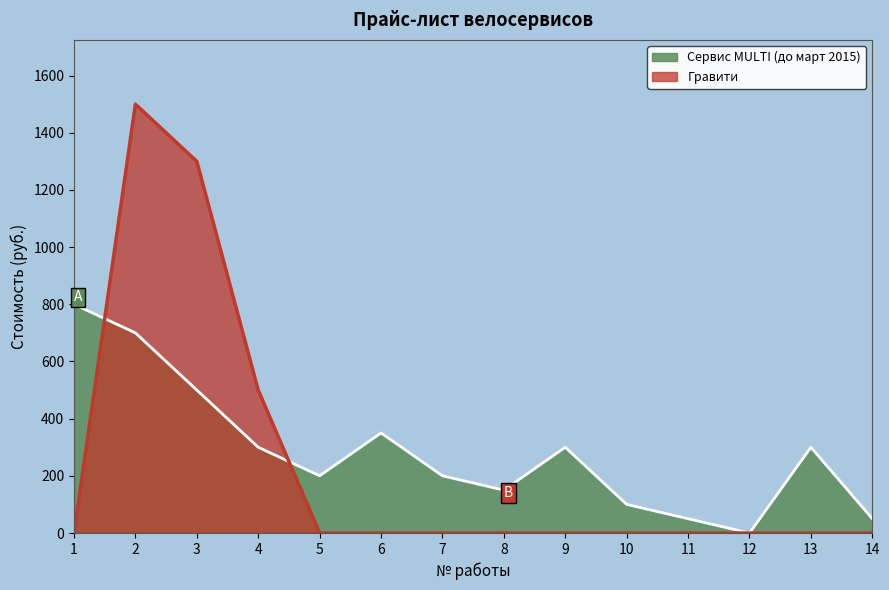

List the series in order of their peak value, lowest first.

Сервис MULTI (до март 2015), Гравити